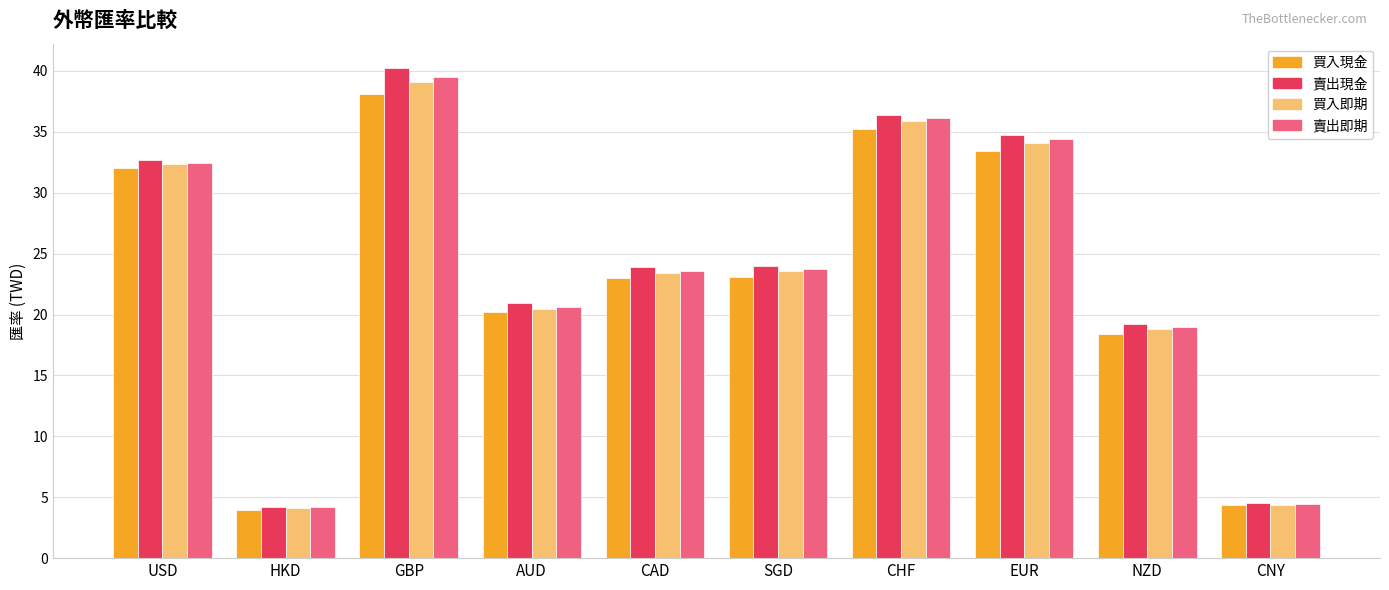

What is the smallest value displayed?

4.0